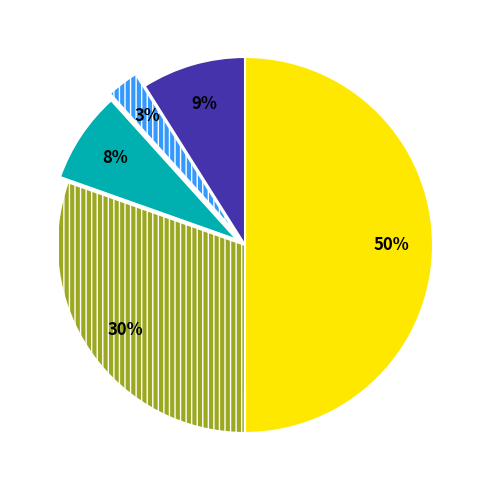

To the nearest percent, what is the average slice percentage?

20%